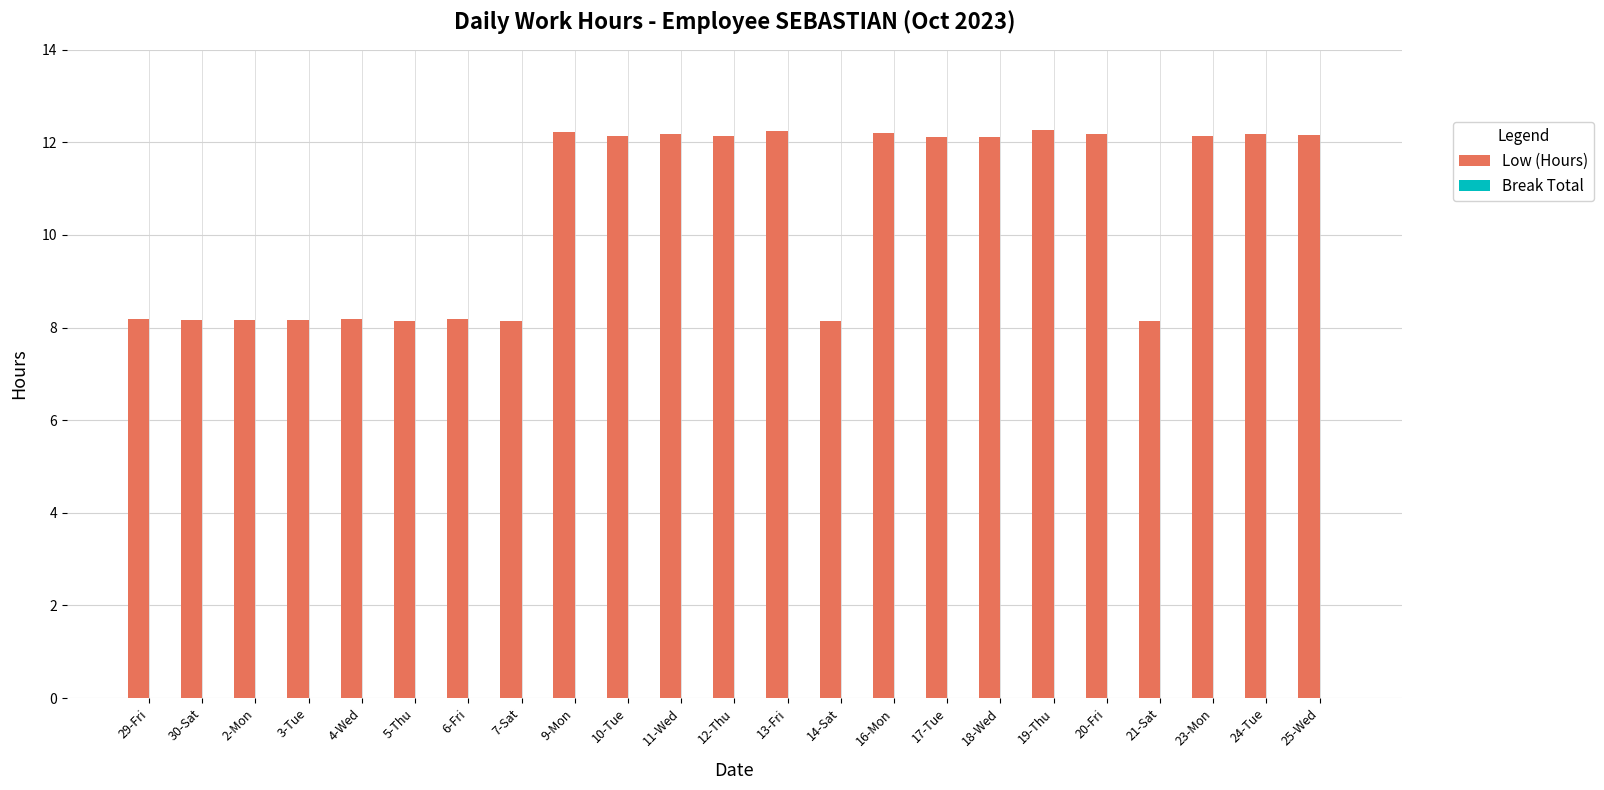

What is the smallest value displayed?

8.1